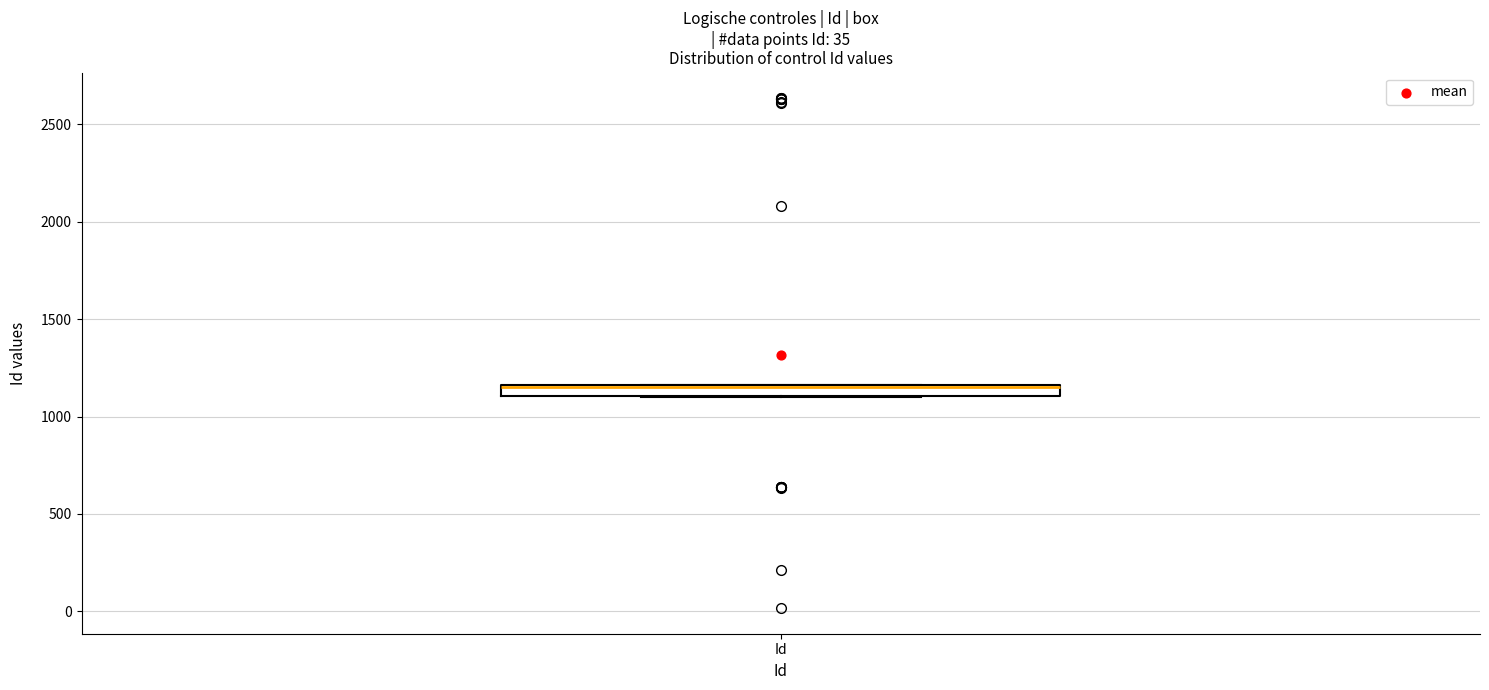

Where is the upper edge of the box for Id on the y-axis? The values are not printed on the chart, so give them approximately, as read against the axis.

1150